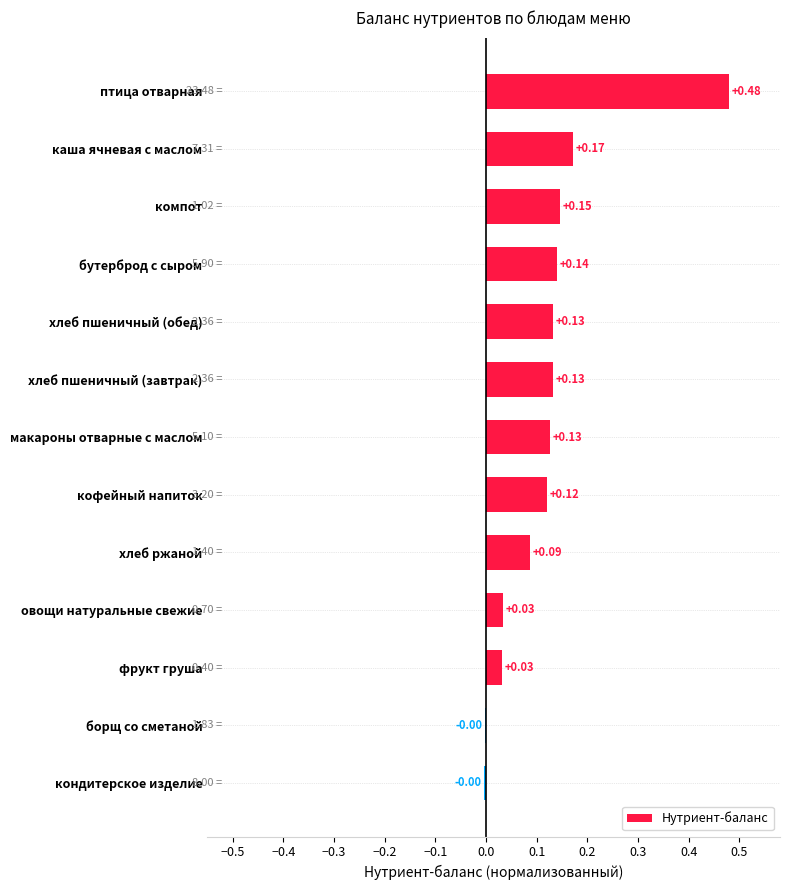

Between макароны отварные с маслом and фрукт груша, which is larger?

макароны отварные с маслом